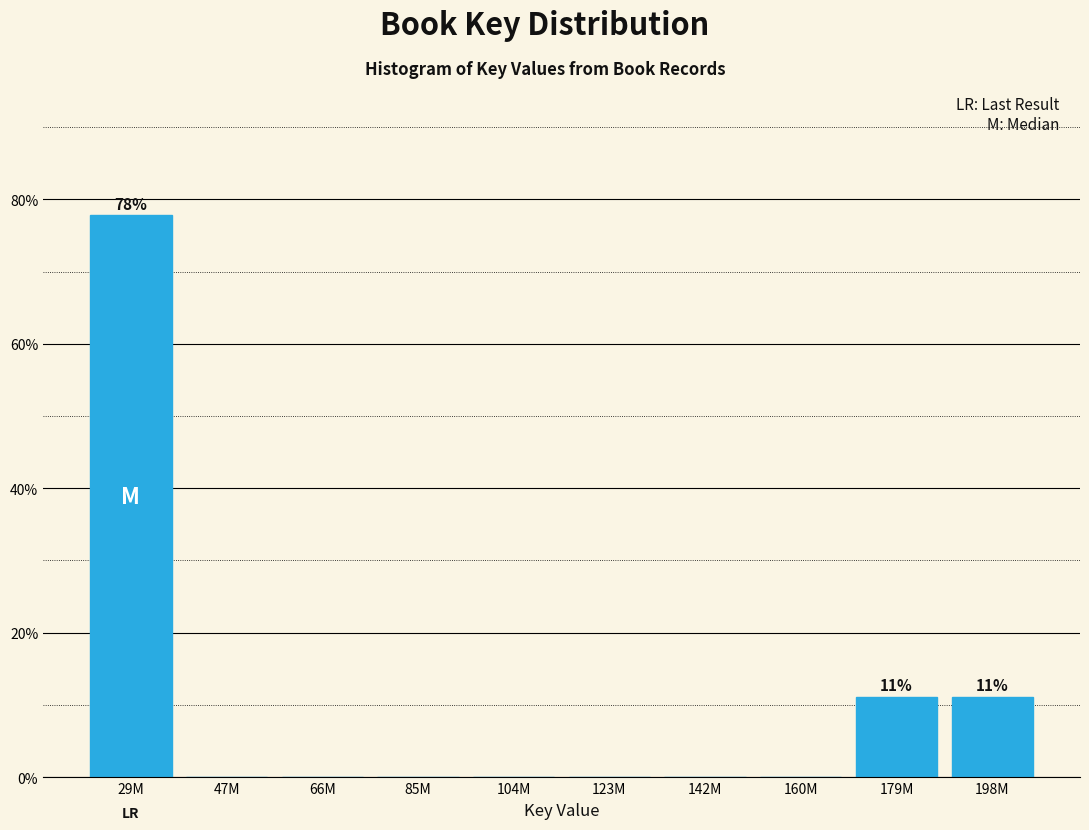

Reading left to right, transcribe all the data shown in this chart.

29M=77.8	47M=0.0	66M=0.0	85M=0.0	104M=0.0	123M=0.0	142M=0.0	160M=0.0	179M=11.1	198M=11.1